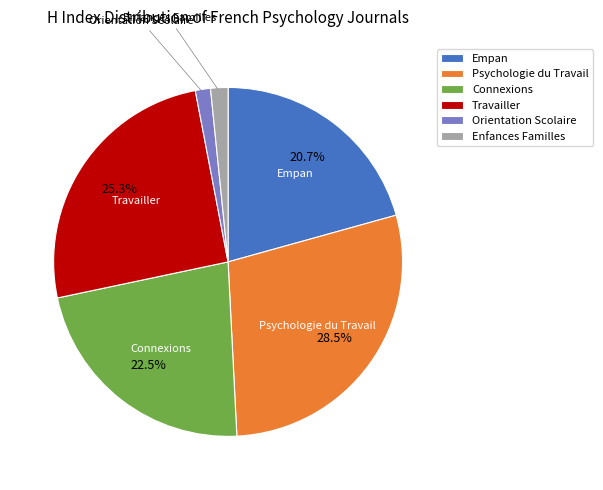

To the nearest percent, what is the average slice percentage?

17%